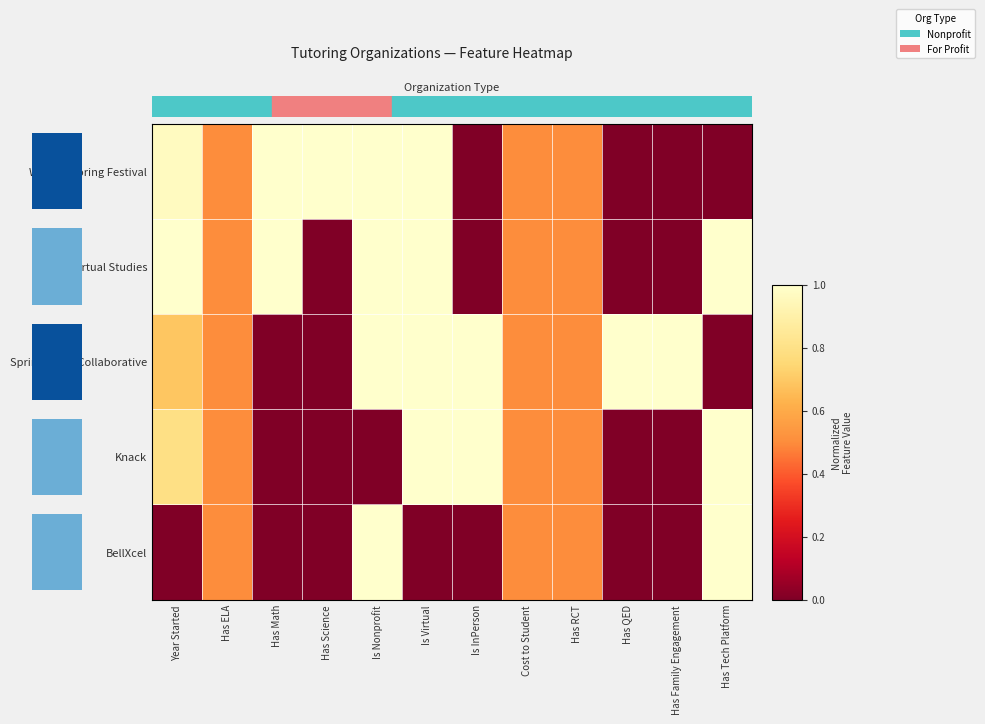

Which series has the largest range (max minus min)?

BellXcel